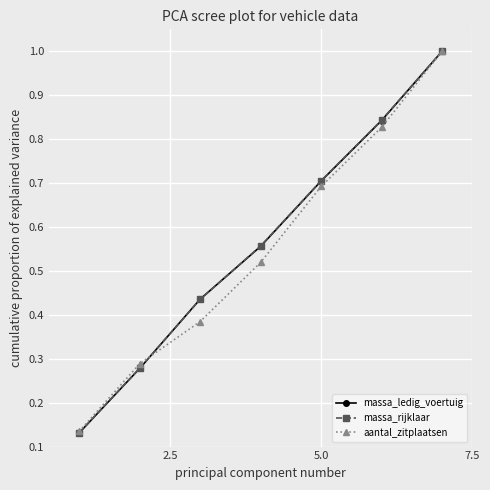

True or false: aantal_zitplaatsen and massa_rijklaar intersect in this chart.

True